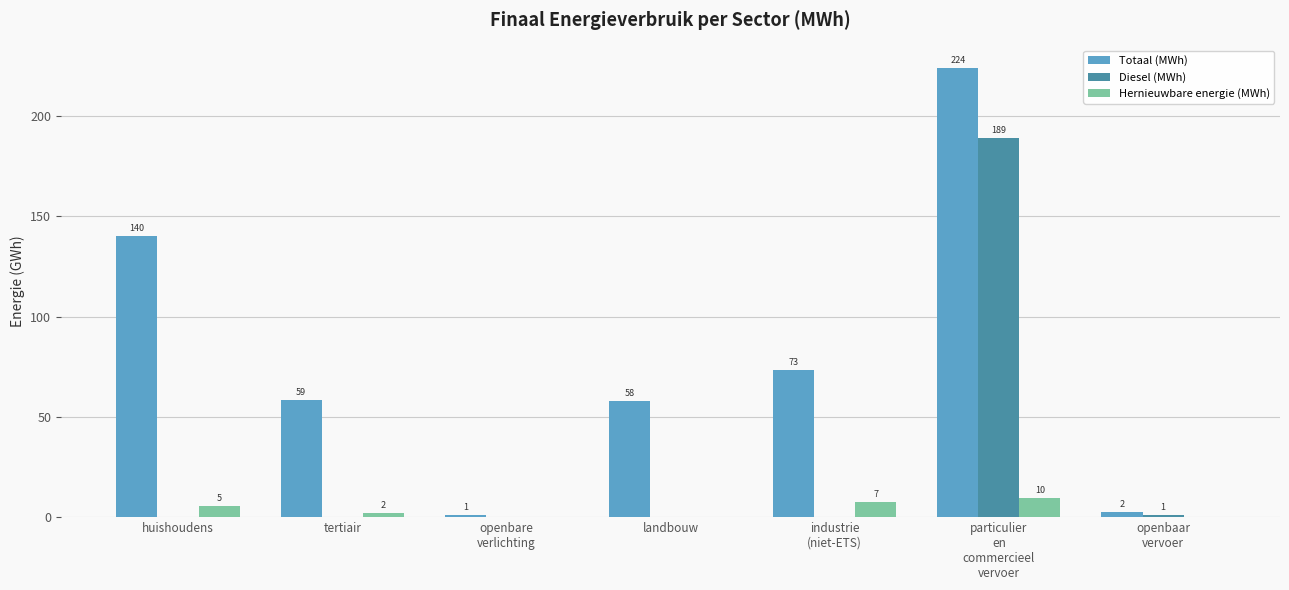

What are all the series names shown in the legend?

Totaal (MWh), Diesel (MWh), Hernieuwbare energie (MWh)